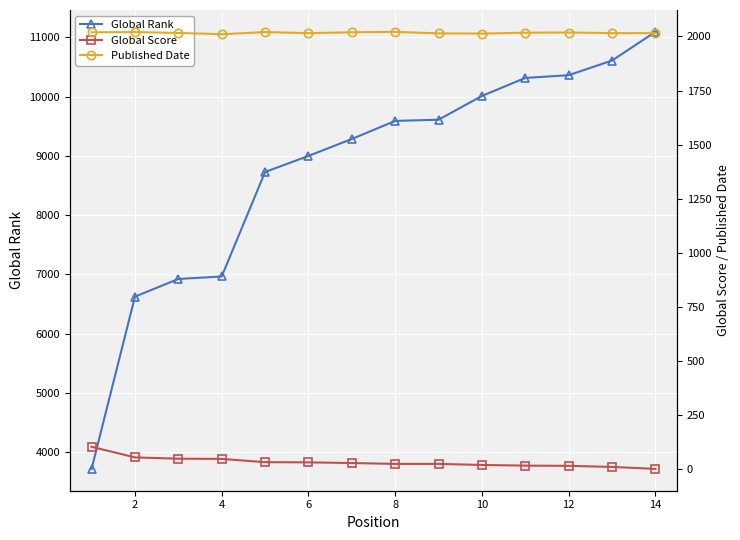

Reading left to right, transcribe all the data shown in this chart.

Global Rank: 3720	6625	6923	6965	8727	8998	9284	9589	9609	10010	10314	10360	10607	11091
Global Score: 104	55	49	48	33	32	29	25	25	20	17	16	11	2
Published Date: 2019	2020	2016	2010	2020	2015	2019	2021	2014	2013	2017	2018	2015	2015